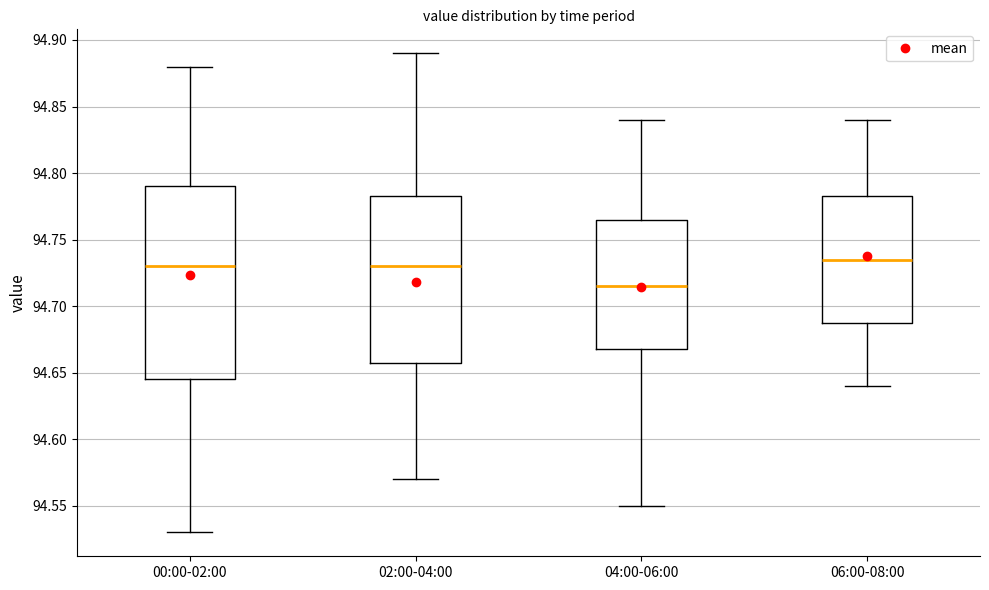

Where is the lower edge of the box for 04:00-06:00 on the y-axis? The values are not printed on the chart, so give them approximately, as read against the axis.

94.670